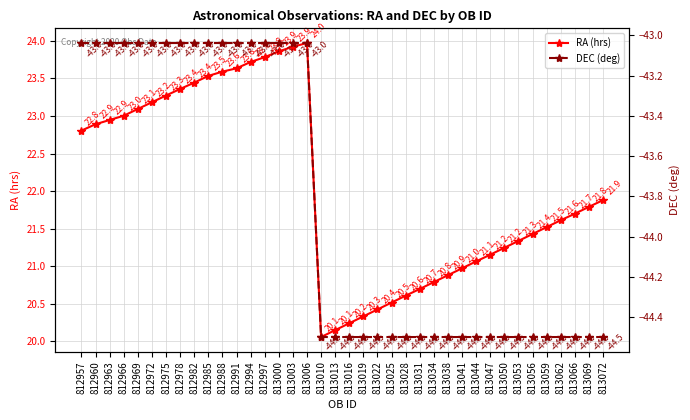

At how many categories does at least one series exceed -5?

38